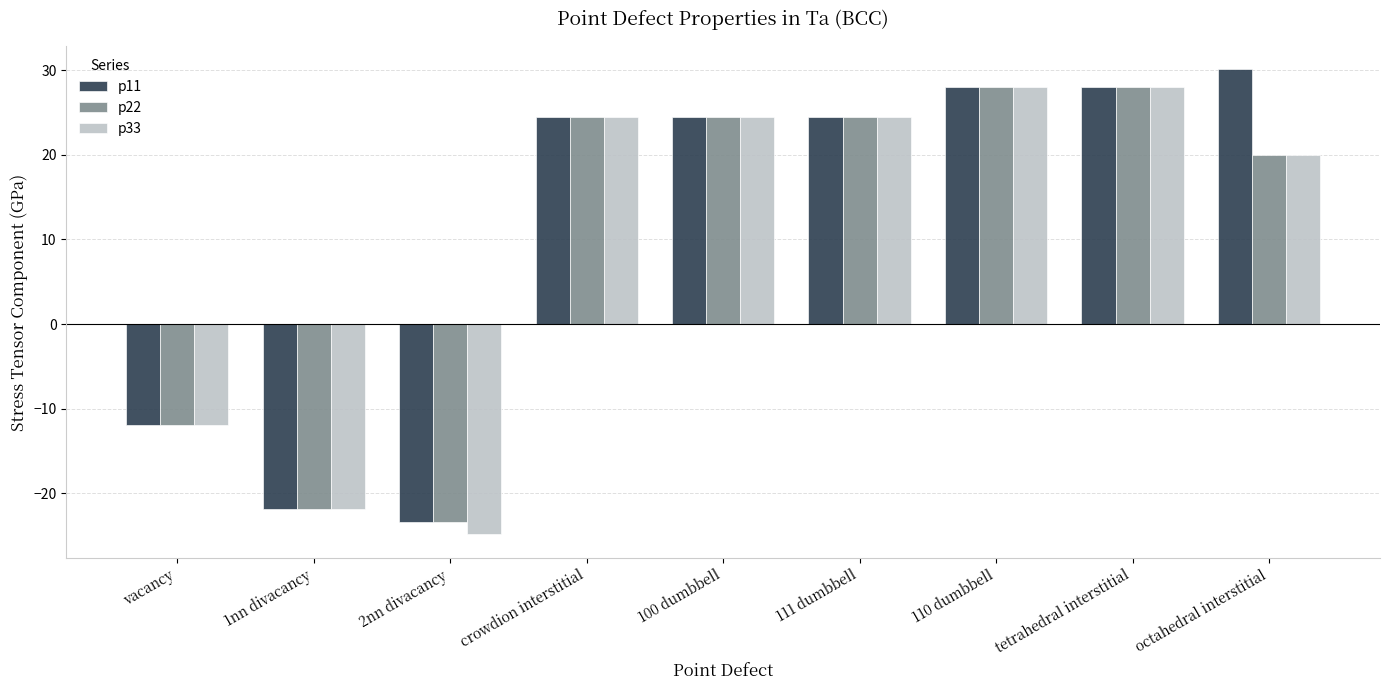

Between 100 dumbbell and 110 dumbbell, which series saw the biggest shift?

p11